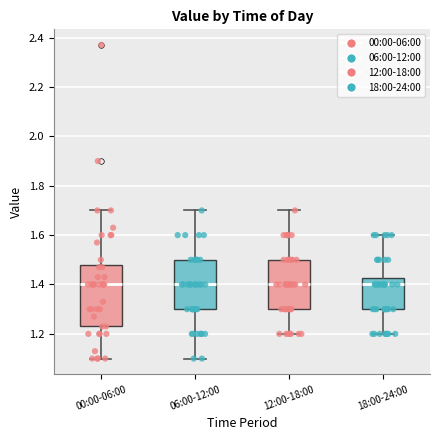

Reading left to right, transcribe this box plot: for each box, give where its median line is, the range the box spans, and where its two whiskers end, as read against the y-axis. The values are not printed on the chart, so give them approximately, as read against the axis.

00:00-06:00: median 1.40, box 1.24 to 1.48, whiskers 1.10 to 1.70
06:00-12:00: median 1.40, box 1.30 to 1.50, whiskers 1.10 to 1.70
12:00-18:00: median 1.40, box 1.30 to 1.50, whiskers 1.20 to 1.70
18:00-24:00: median 1.40, box 1.30 to 1.42, whiskers 1.20 to 1.60